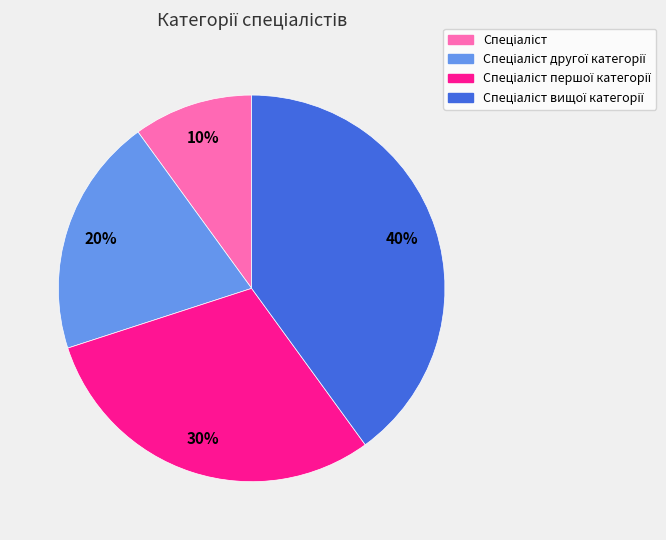

Does any single category account for the majority?

No